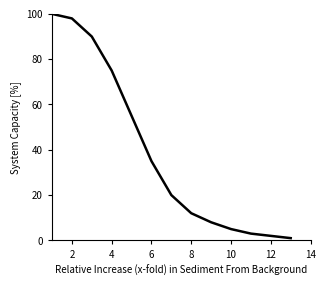

What is the sum of all values?

504